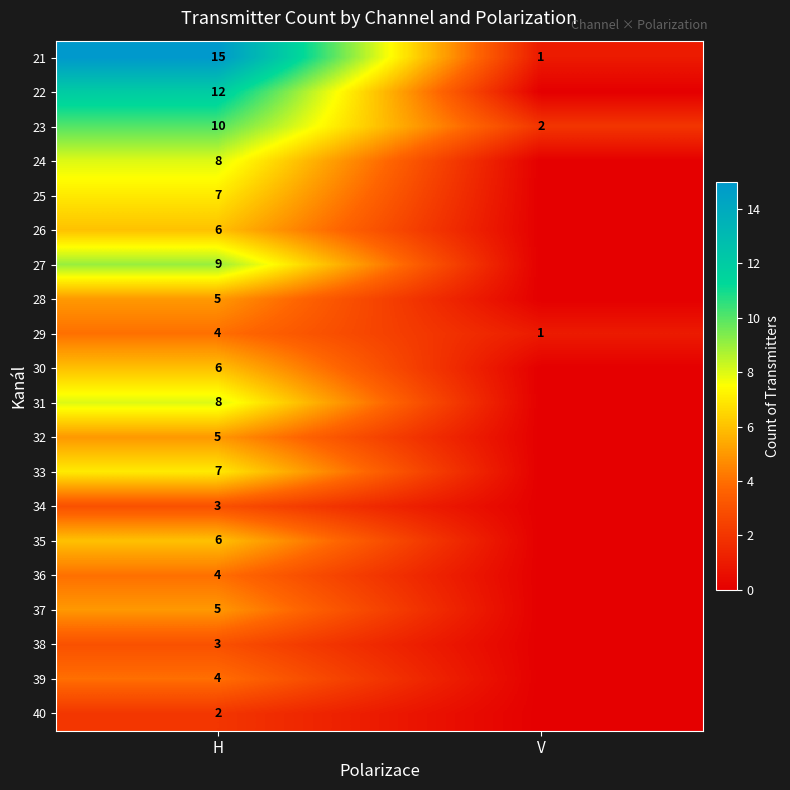

The value of 21 at V is 0. True or false?

False